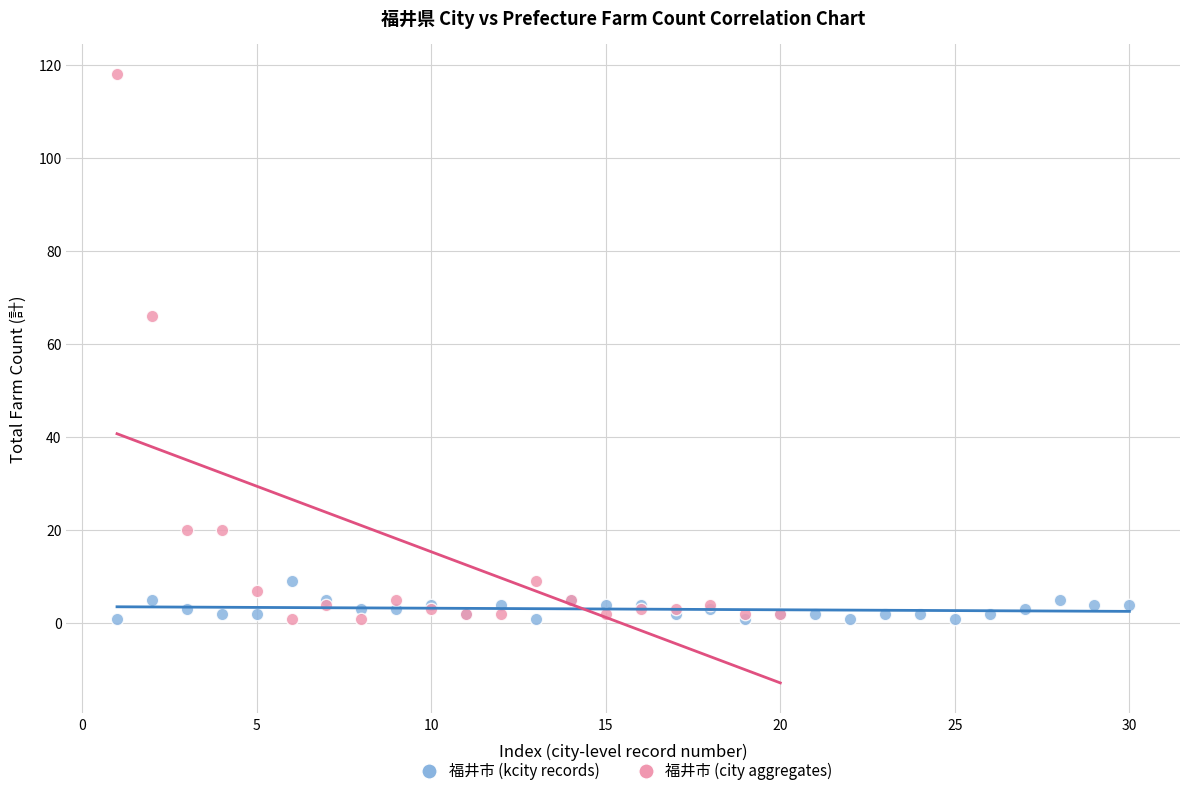

Which series has the largest Y range (max minus min)?

福井市 (city aggregates)